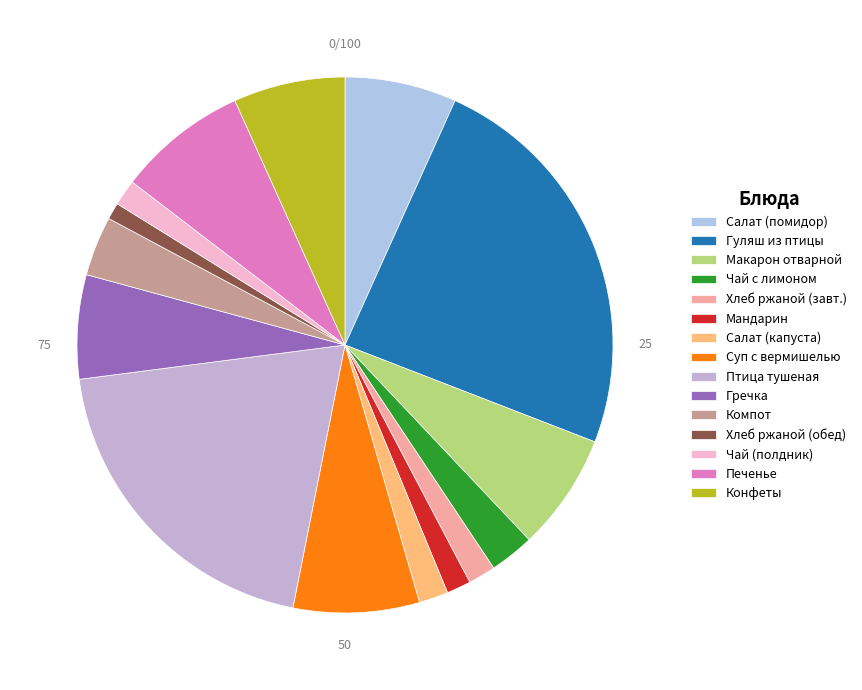

To the nearest percent, what is the average slice percentage?

7%